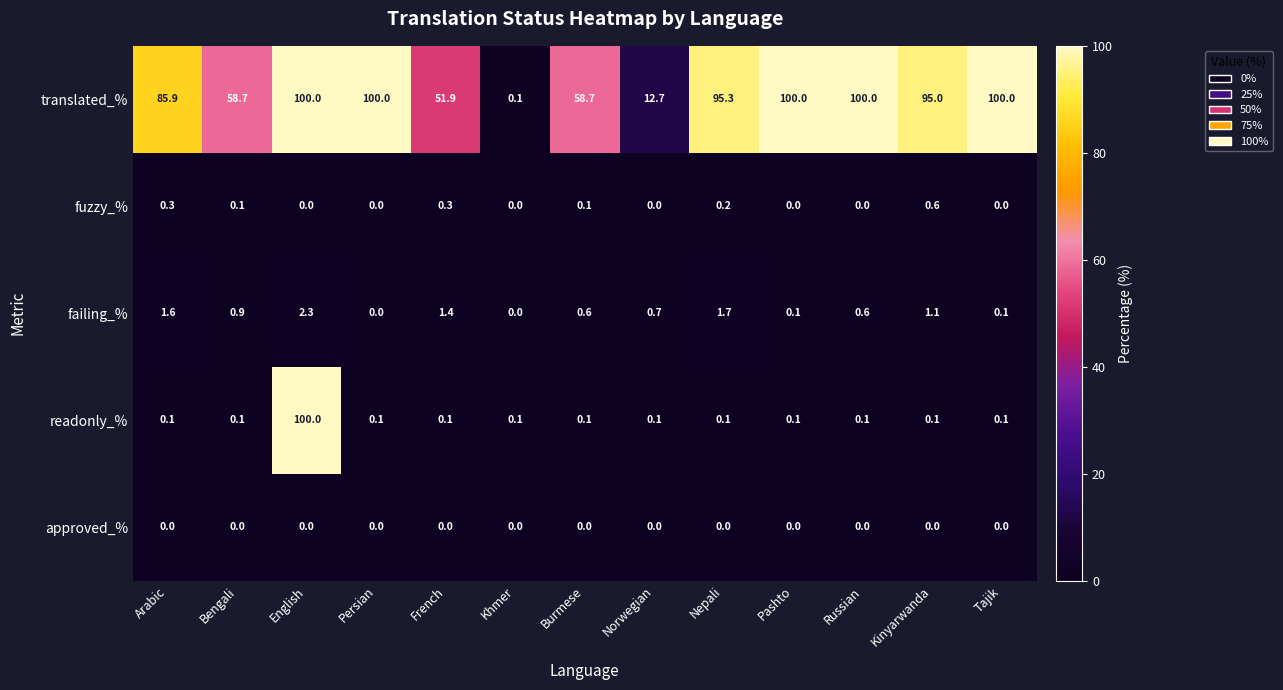

At Arabic, list the series in order from smallest to largest.

approved_%, readonly_%, fuzzy_%, failing_%, translated_%